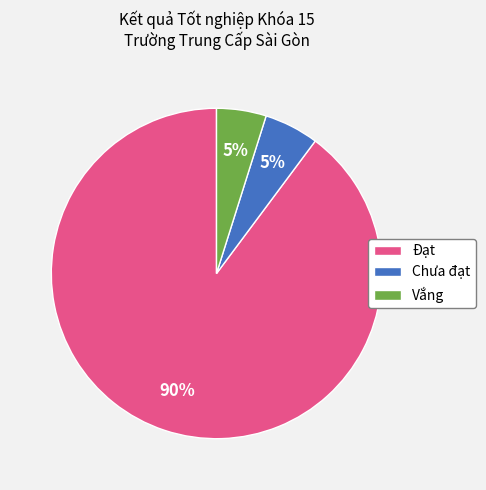

True or false: Chưa đạt accounts for 17% of the total.

False